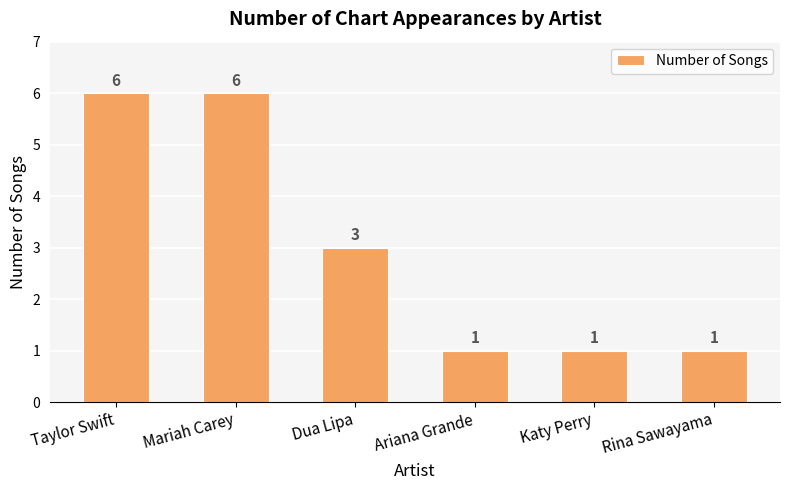

What is the greatest value displayed?

6